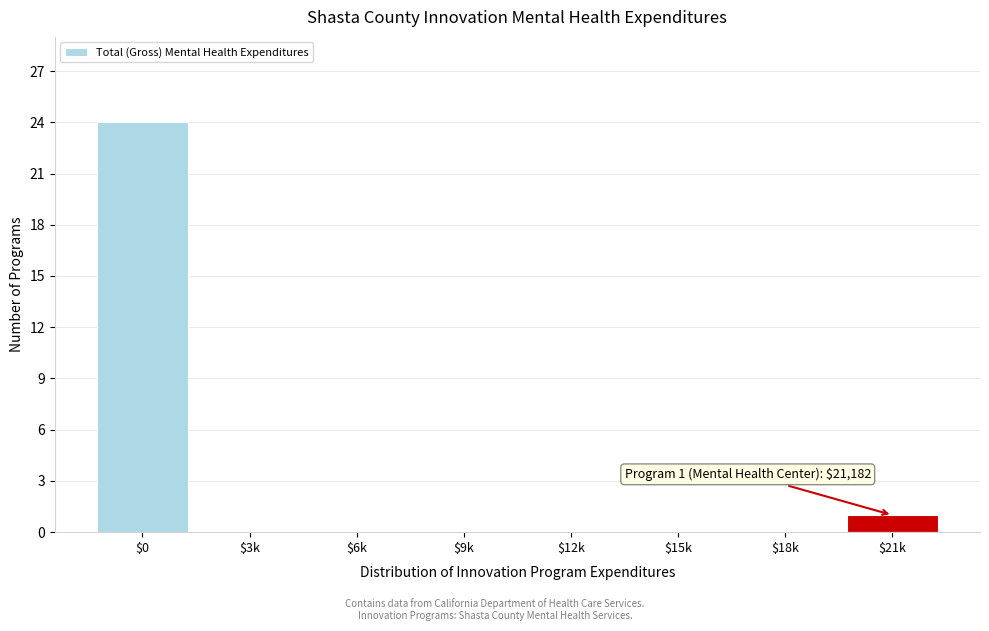

Where is the data nearest to the value 12?

$21k